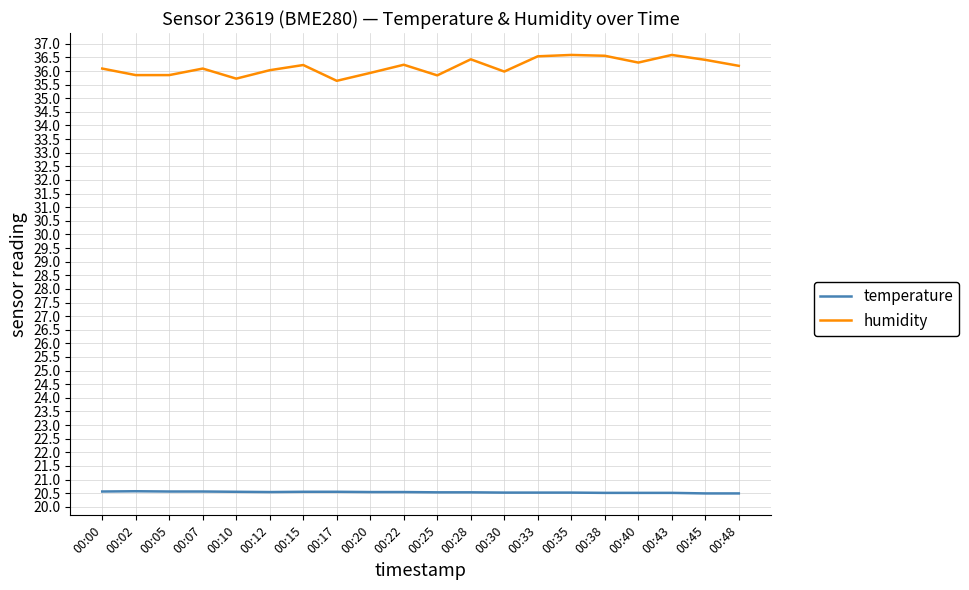

How many lines are shown in the chart?

2